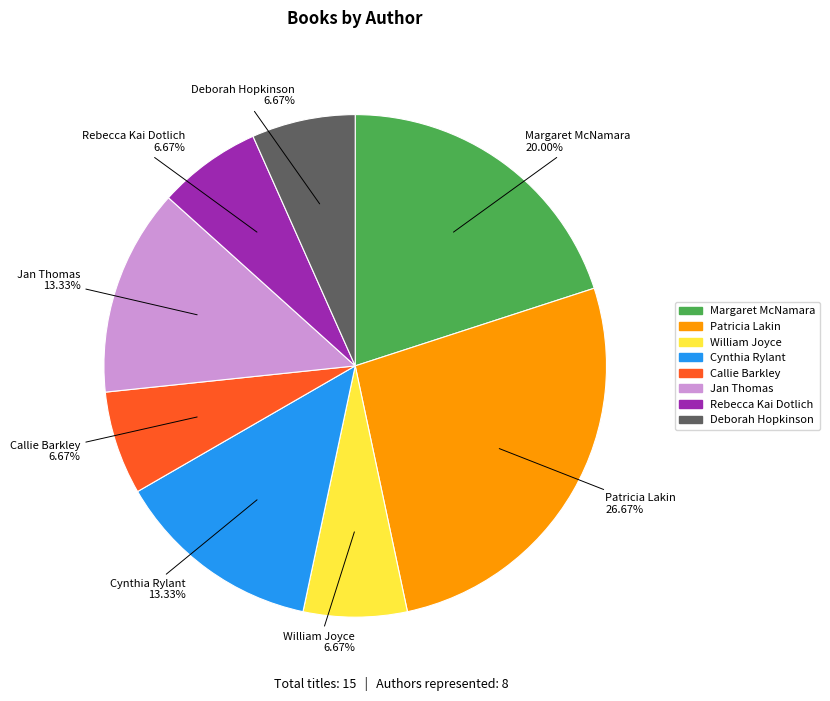

Does any single category account for the majority?

No